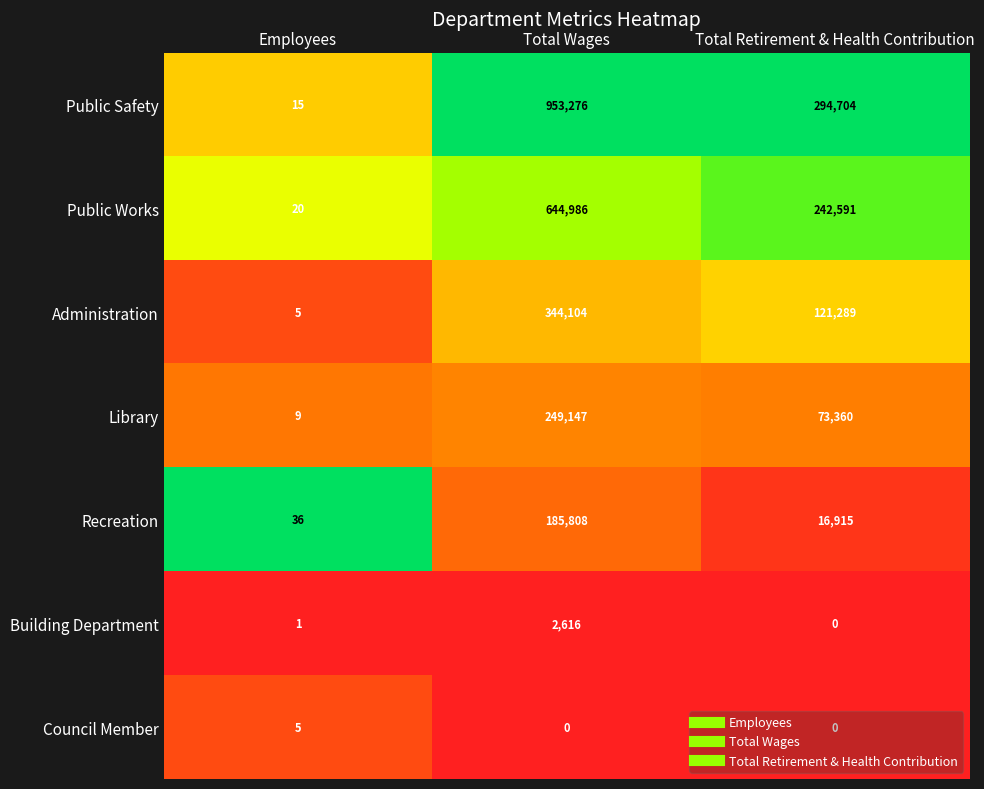

The Library series shows 249147 at Total Wages. True or false?

True